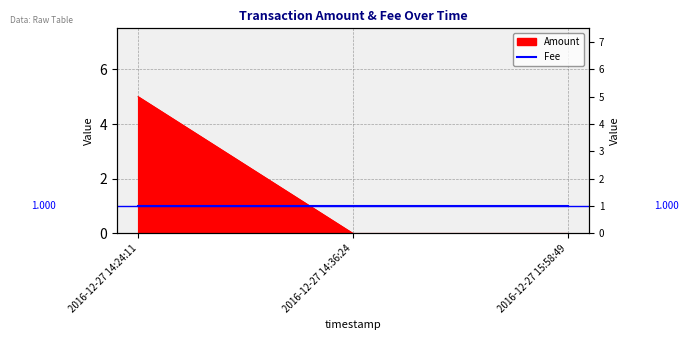

Read the value at 2016-12-27 14:24:11.

5